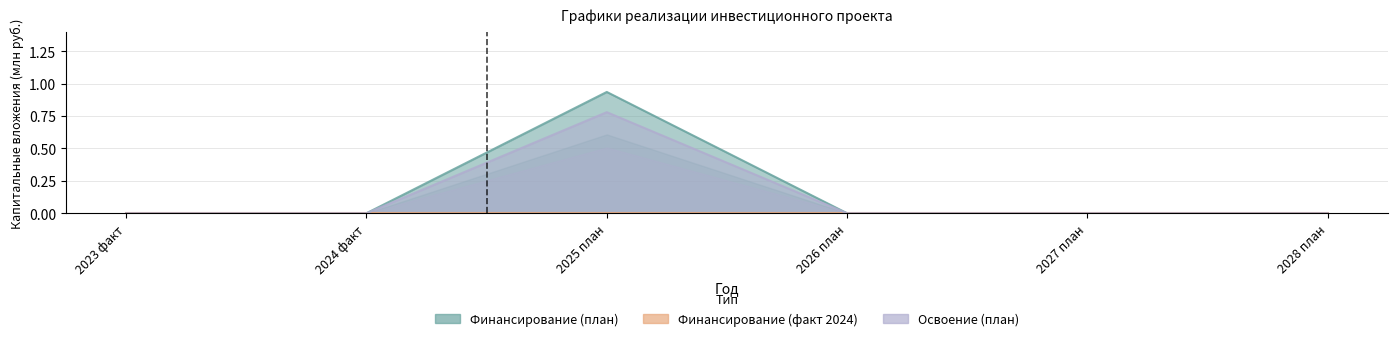

In Освоение (план), how many points are higher than both neighbors (excluding endpoints)?

1